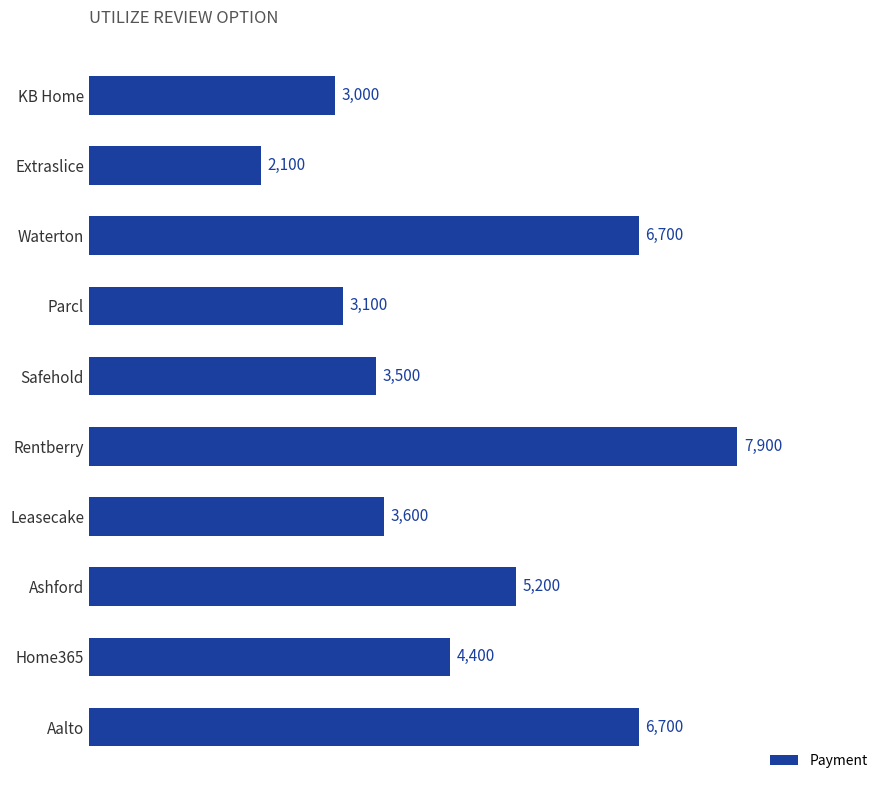

Is it true that the value at Rentberry is 7900?

True